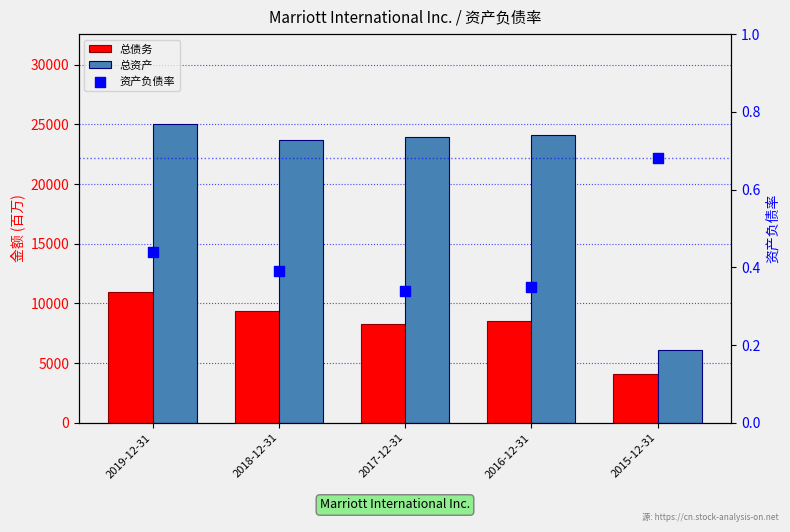

What is the total value across all series at 2019-12-31?

35991.4